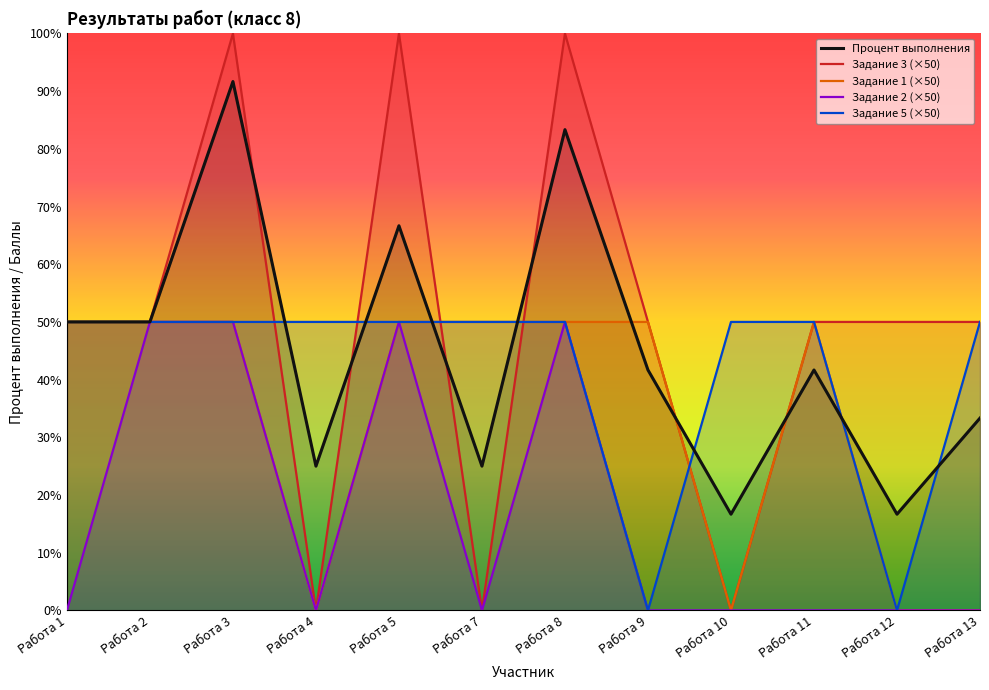

Where is Задание 2 (×50) nearest to the value 25?

Работа 1